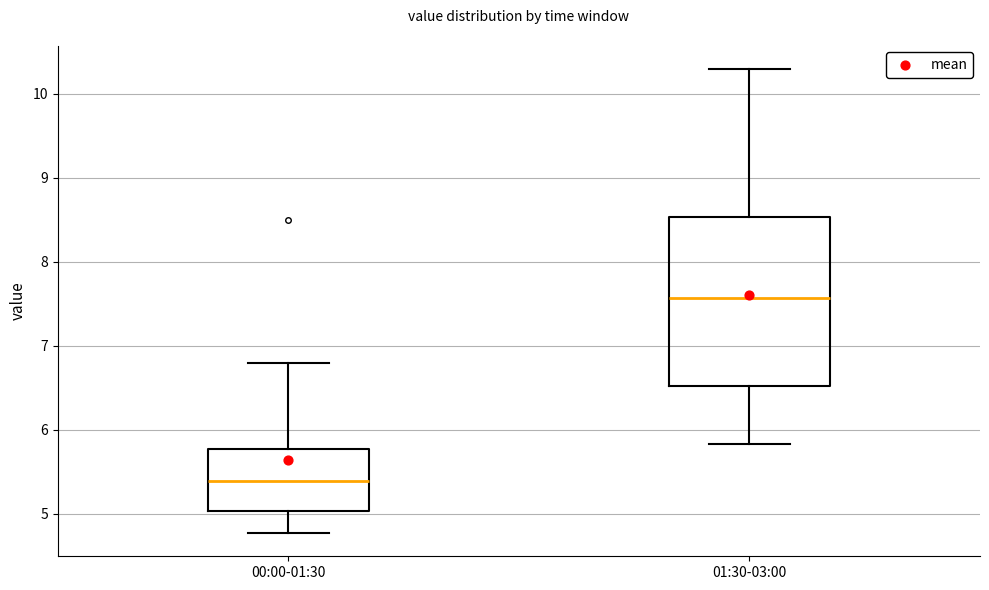

Reading left to right, transcribe this box plot: for each box, give where its median line is, the range the box spans, and where its two whiskers end, as read against the y-axis. The values are not printed on the chart, so give them approximately, as read against the axis.

00:00-01:30: median 5.4, box 5.0 to 5.8, whiskers 4.8 to 6.8
01:30-03:00: median 7.6, box 6.5 to 8.5, whiskers 5.8 to 10.3